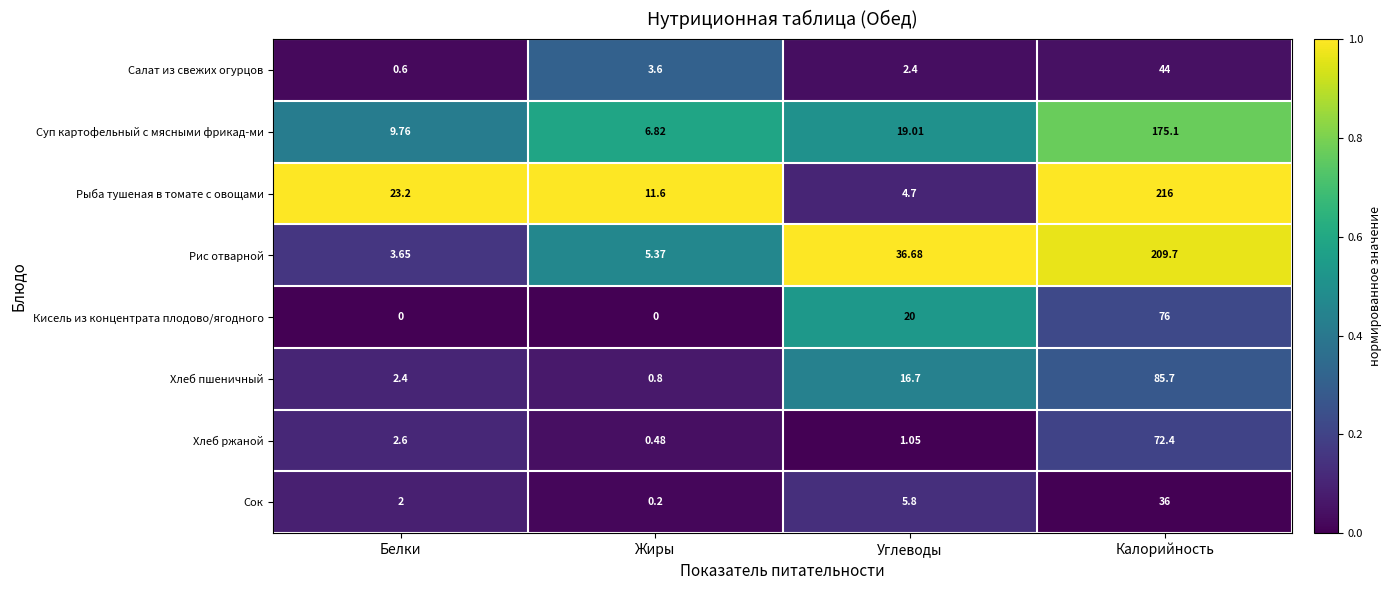

Which series has the largest range (max minus min)?

Рыба тушеная в томате с овощами